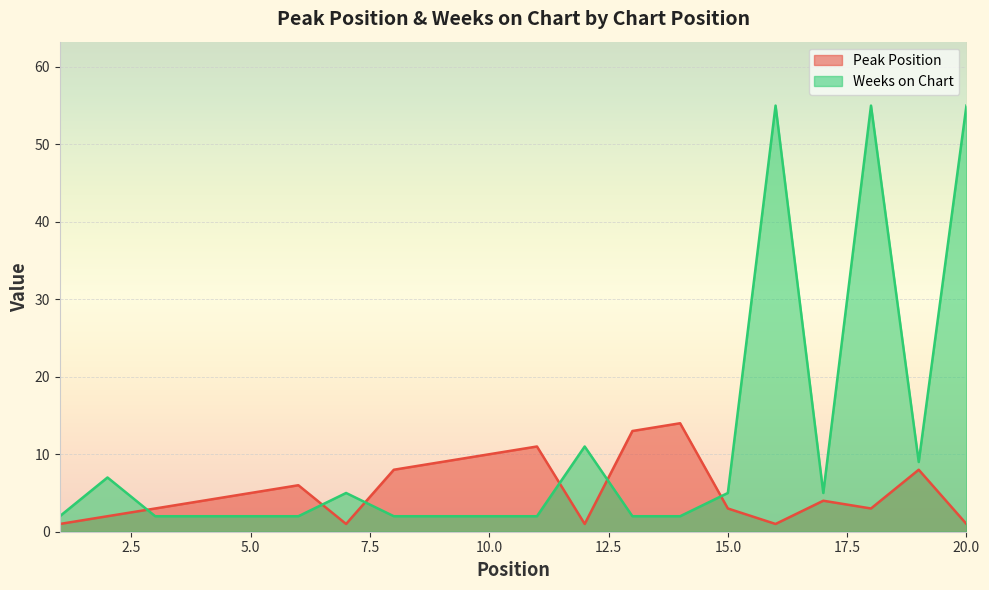

At which label does Peak Position first exceed 4?

5